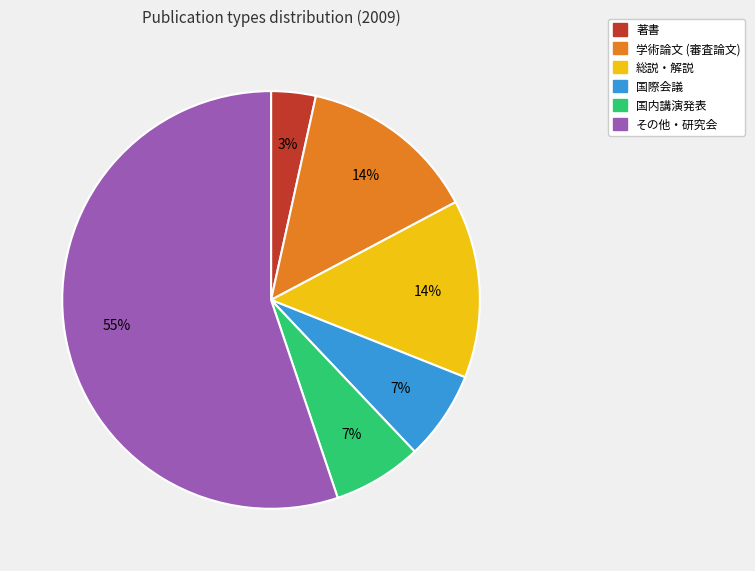

Is it true that 総説・解説 is 4% of the pie?

False